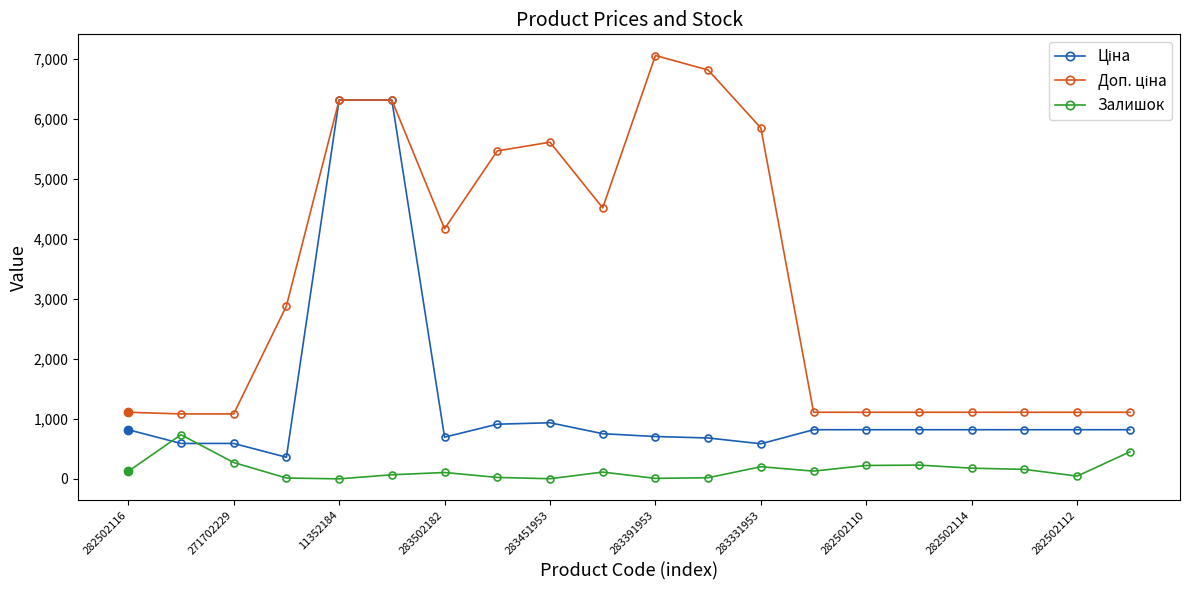

What is the value of the Залишок point at the 17th from the left?

178.0